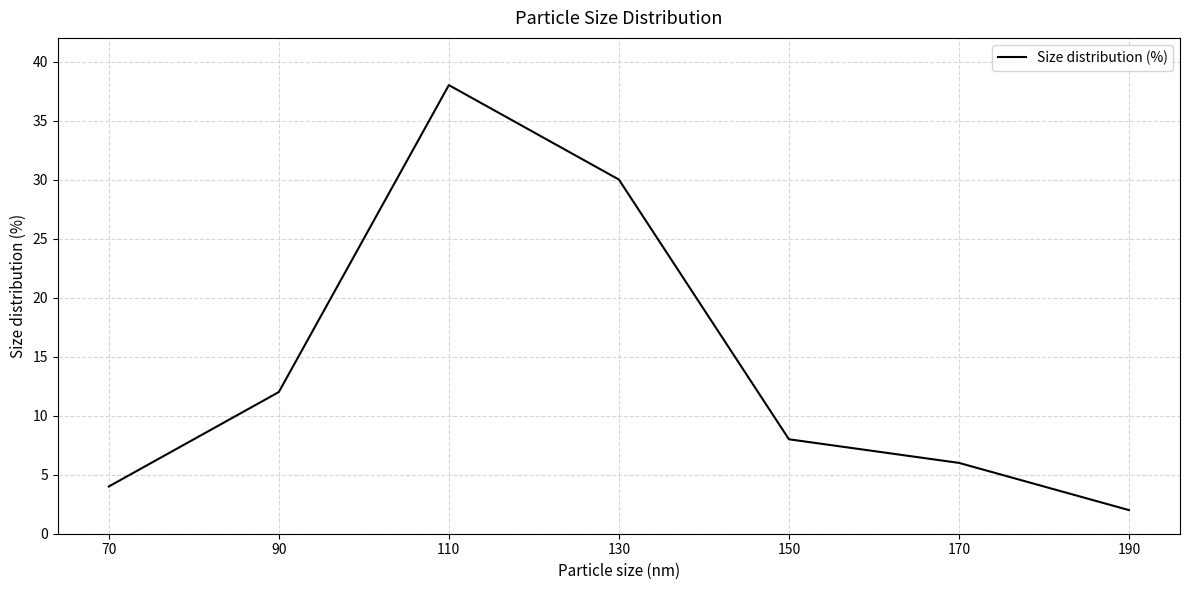

What is the ratio of the value at 90 to the value at 170?

2.0